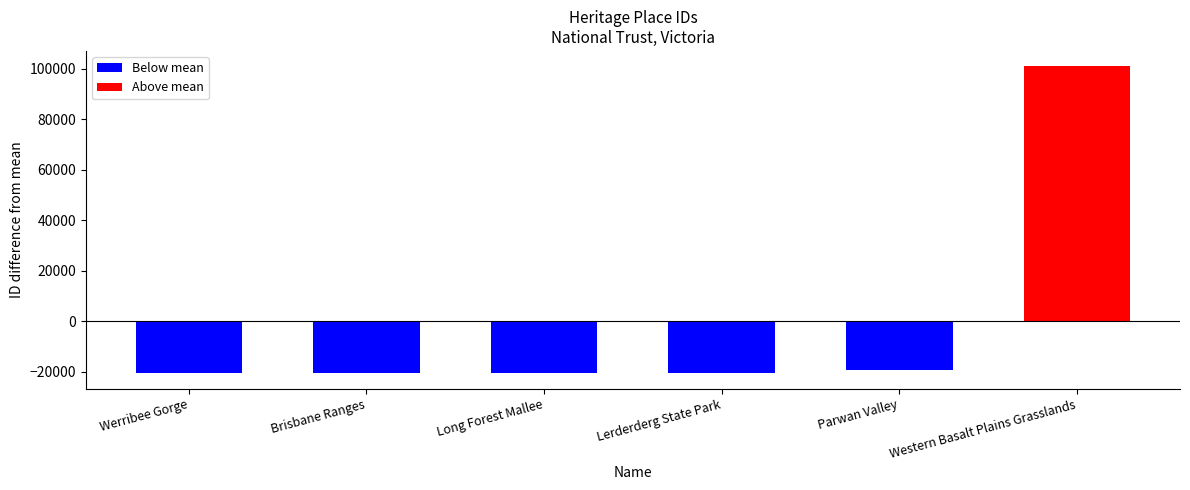

What is the ratio of the value at Long Forest Mallee to the value at Werribee Gorge?

1.0